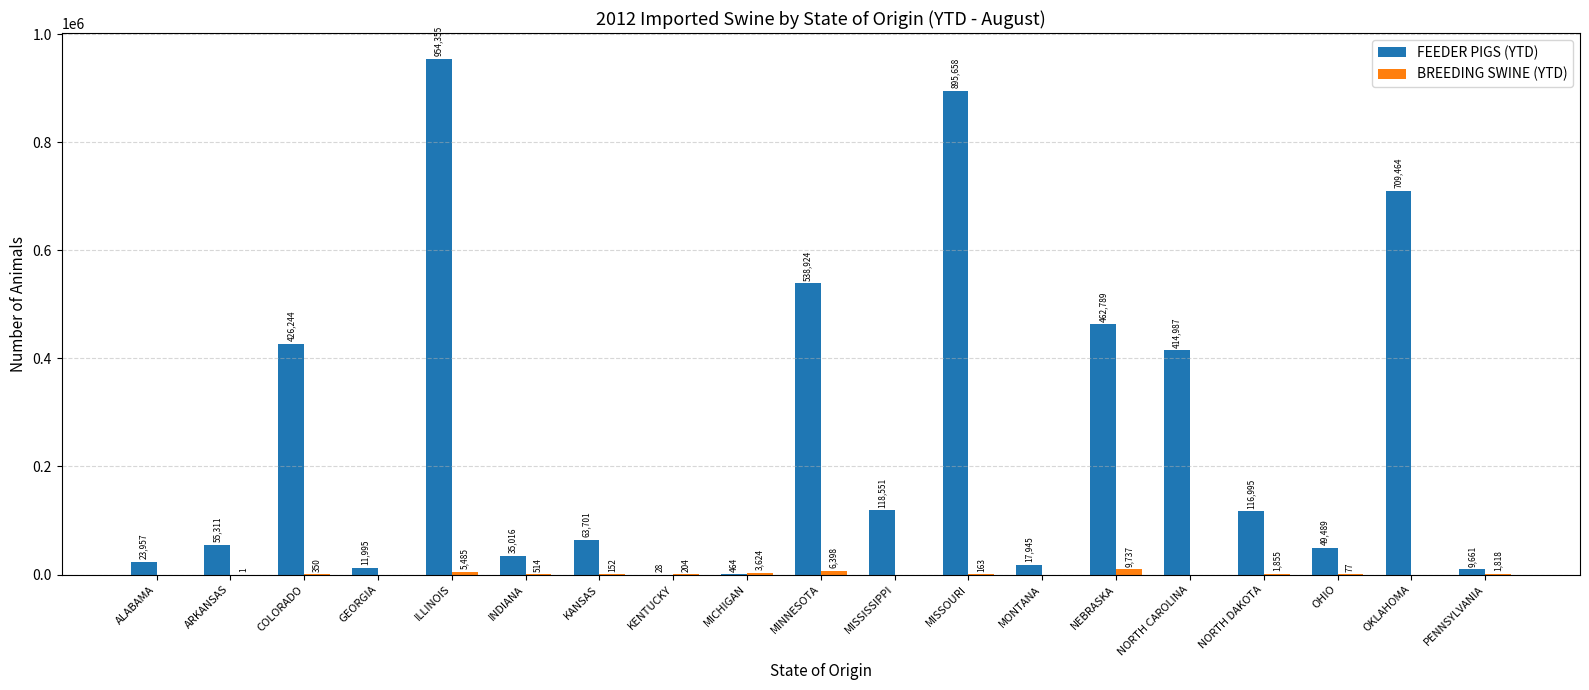

What is the approximate value of FEEDER PIGS (YTD) at KANSAS?

63701